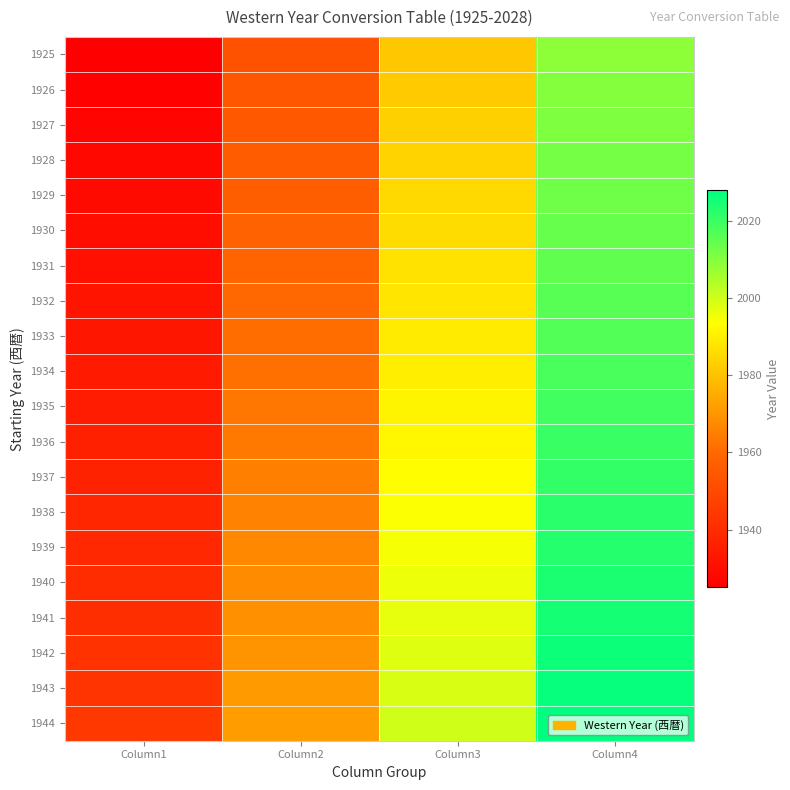

Which label corresponds to the largest value in the chart?

Column4